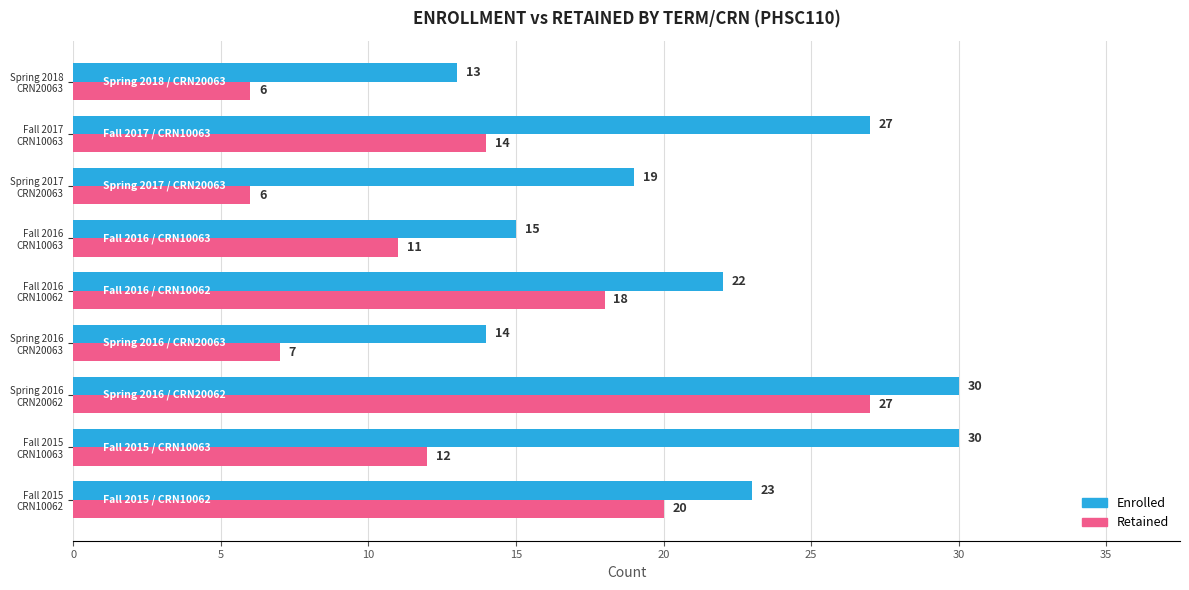

At which category is the sum across all series the highest?

Spring 2016
CRN20062